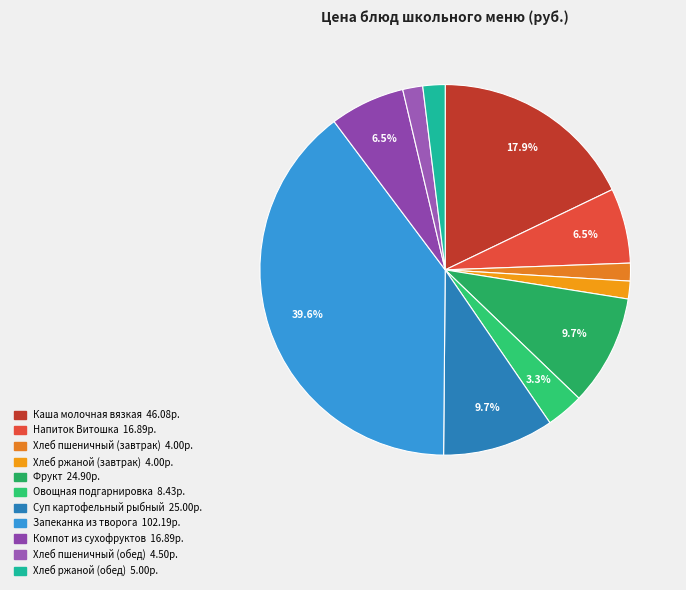

To the nearest percent, what is the average slice percentage?

9%